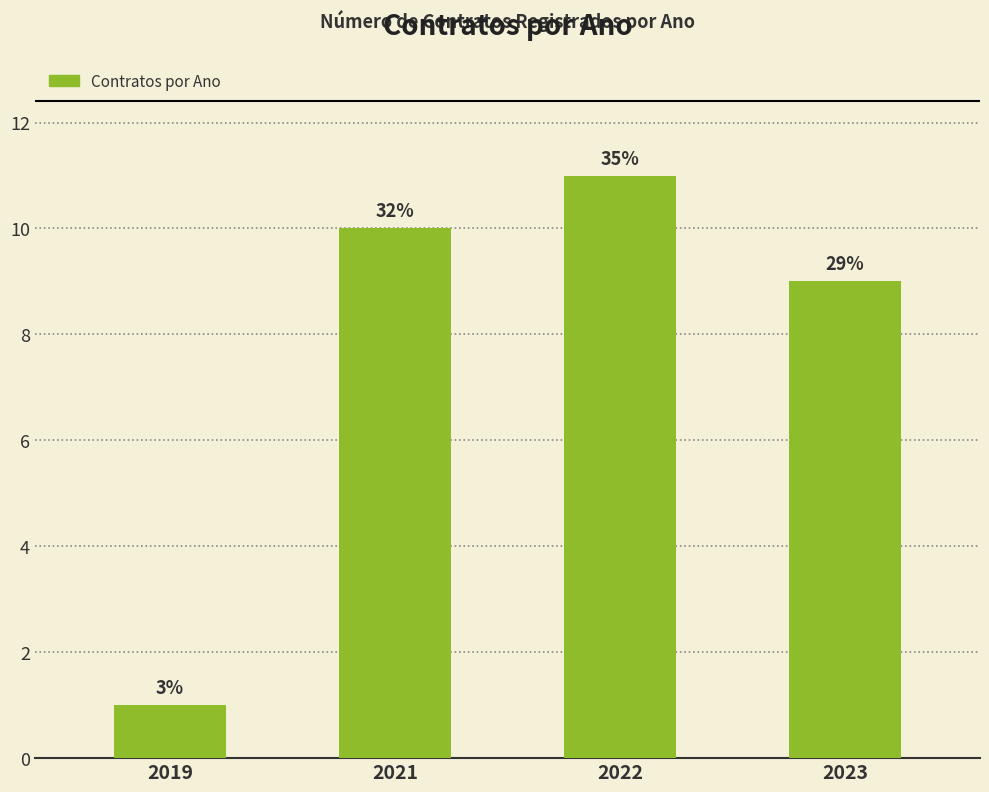

Which category has the lowest value across all series?

2019